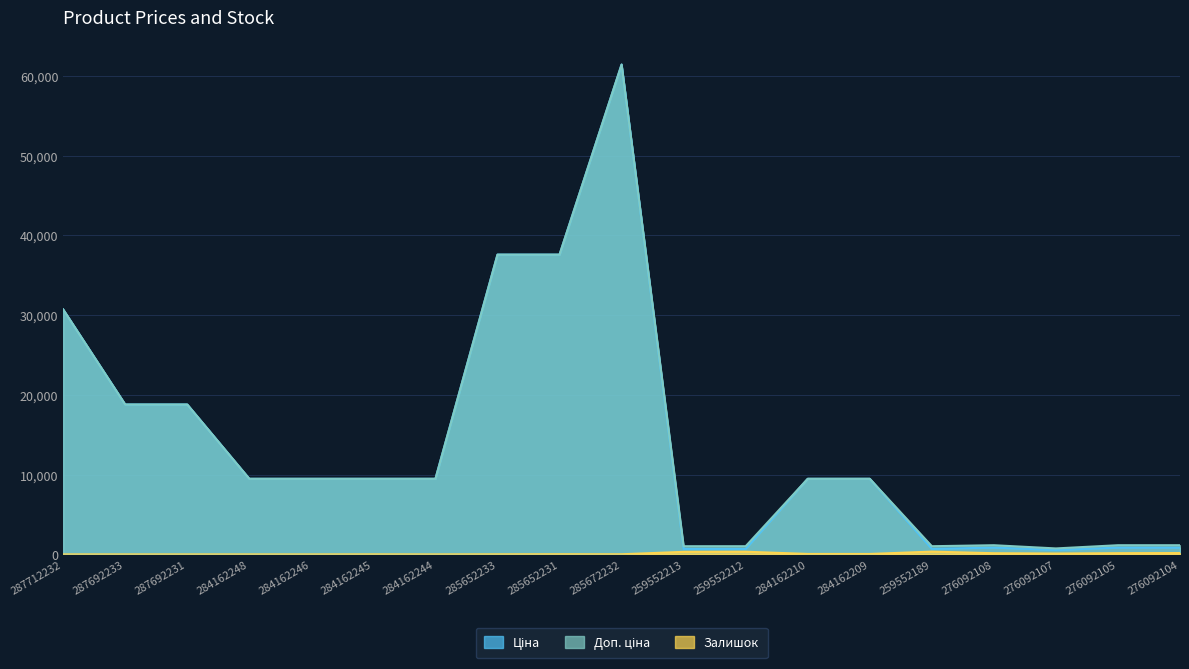

How many interior local peaks does the Доп. ціна series have?

2